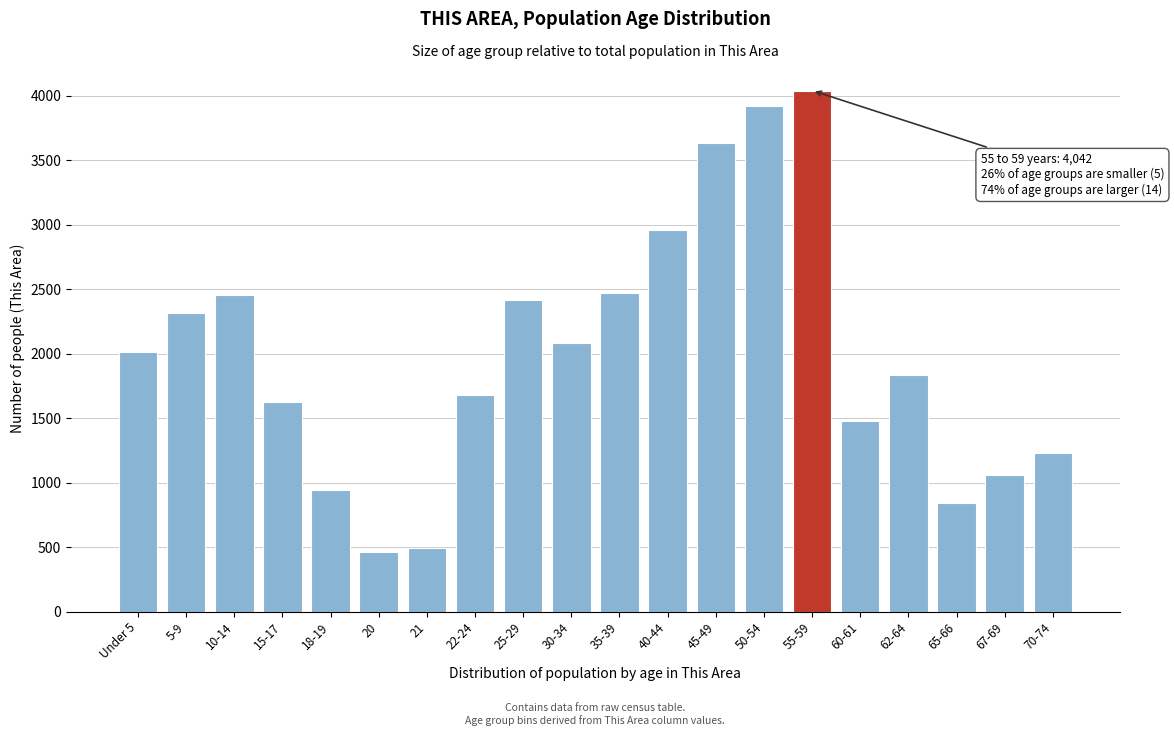

Reading left to right, extract all data points from this chart.

2011	2316	2456	1627	942	462	496	1683	2420	2085	2474	2962	3636	3920	4042	1482	1838	840	1059	1227